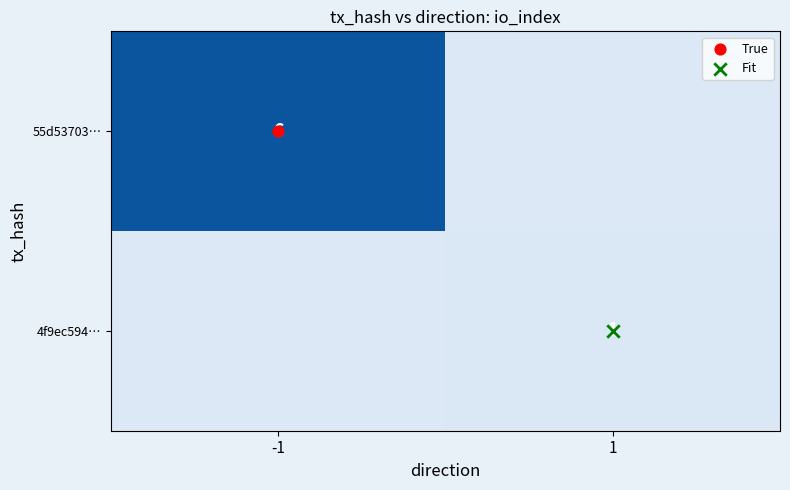

Rank the categories by 55d53703… value from highest to lowest.

-1, 1